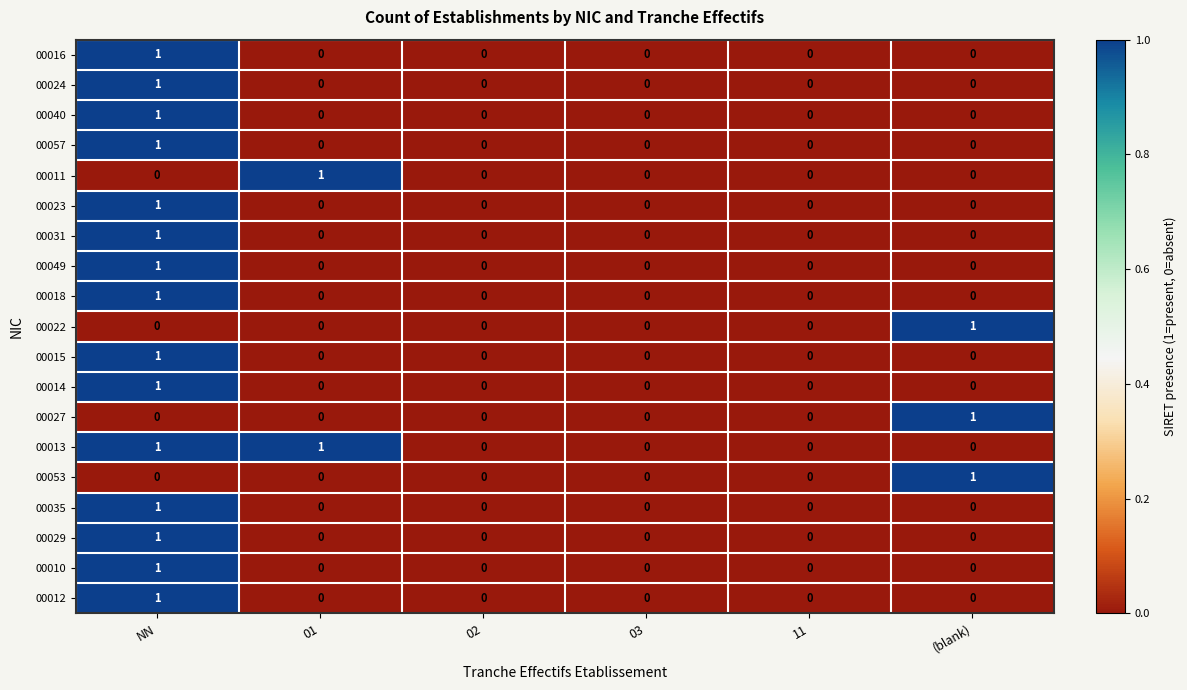

At which category is the sum across all series the highest?

NN